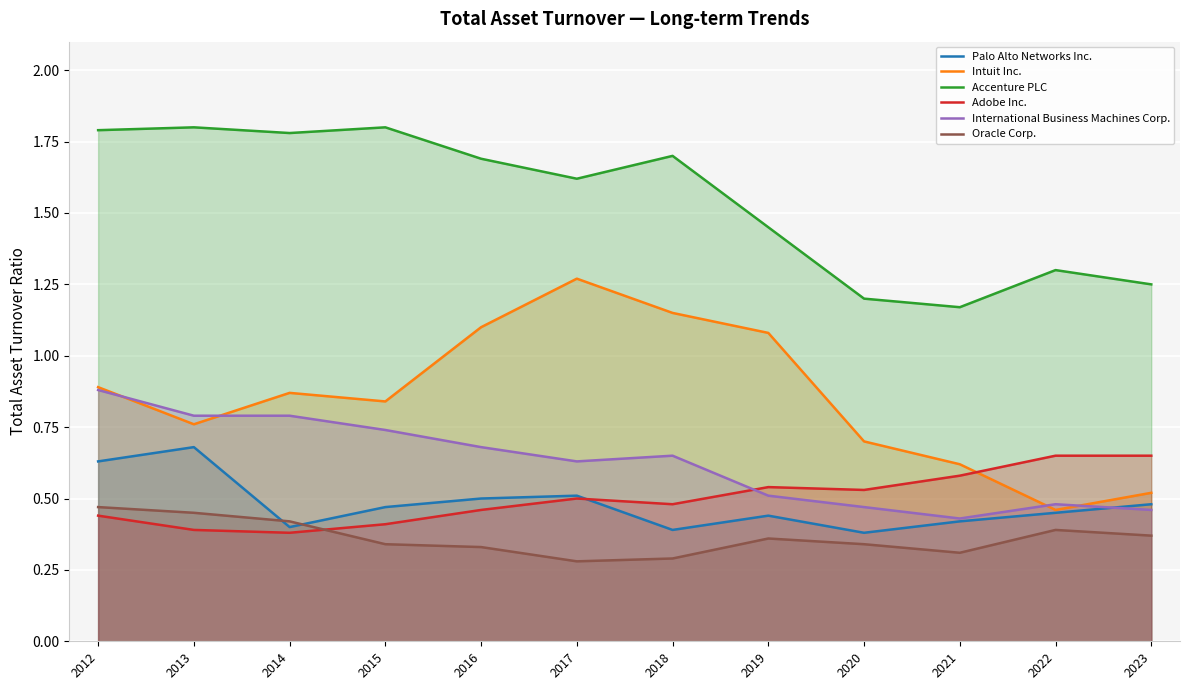

Reading left to right, list all the values displayed in this chart.

Palo Alto Networks Inc.: 2012=0.6	2013=0.7	2014=0.4	2015=0.5	2016=0.5	2017=0.5	2018=0.4	2019=0.4	2020=0.4	2021=0.4	2022=0.5	2023=0.5
Intuit Inc.: 2012=0.9	2013=0.8	2014=0.9	2015=0.8	2016=1.1	2017=1.3	2018=1.1	2019=1.1	2020=0.7	2021=0.6	2022=0.5	2023=0.5
Accenture PLC: 2012=1.8	2013=1.8	2014=1.8	2015=1.8	2016=1.7	2017=1.6	2018=1.7	2019=1.4	2020=1.2	2021=1.2	2022=1.3	2023=1.2
Adobe Inc.: 2012=0.4	2013=0.4	2014=0.4	2015=0.4	2016=0.5	2017=0.5	2018=0.5	2019=0.5	2020=0.5	2021=0.6	2022=0.7	2023=0.7
International Business Machines Corp.: 2012=0.9	2013=0.8	2014=0.8	2015=0.7	2016=0.7	2017=0.6	2018=0.7	2019=0.5	2020=0.5	2021=0.4	2022=0.5	2023=0.5
Oracle Corp.: 2012=0.5	2013=0.5	2014=0.4	2015=0.3	2016=0.3	2017=0.3	2018=0.3	2019=0.4	2020=0.3	2021=0.3	2022=0.4	2023=0.4